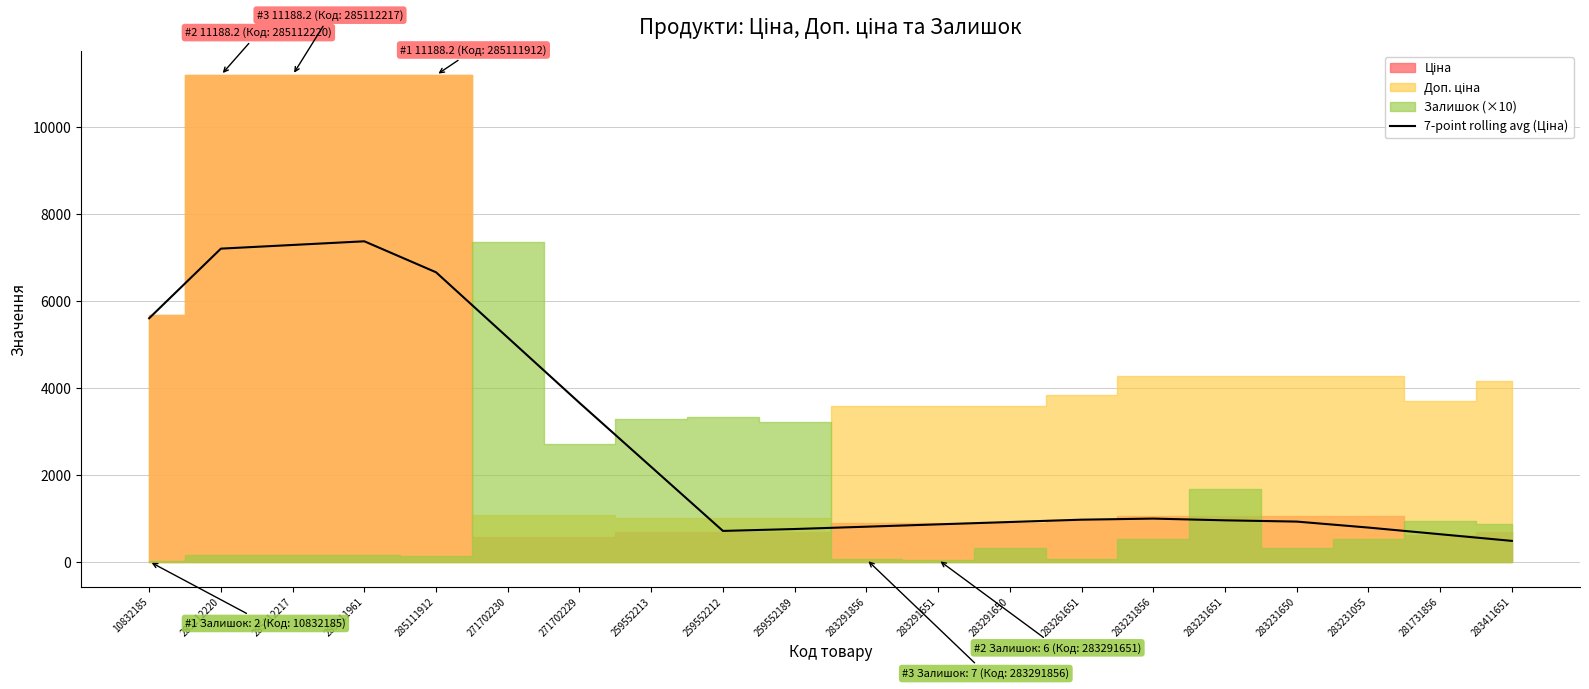

What is the sum of all values?

55075.8